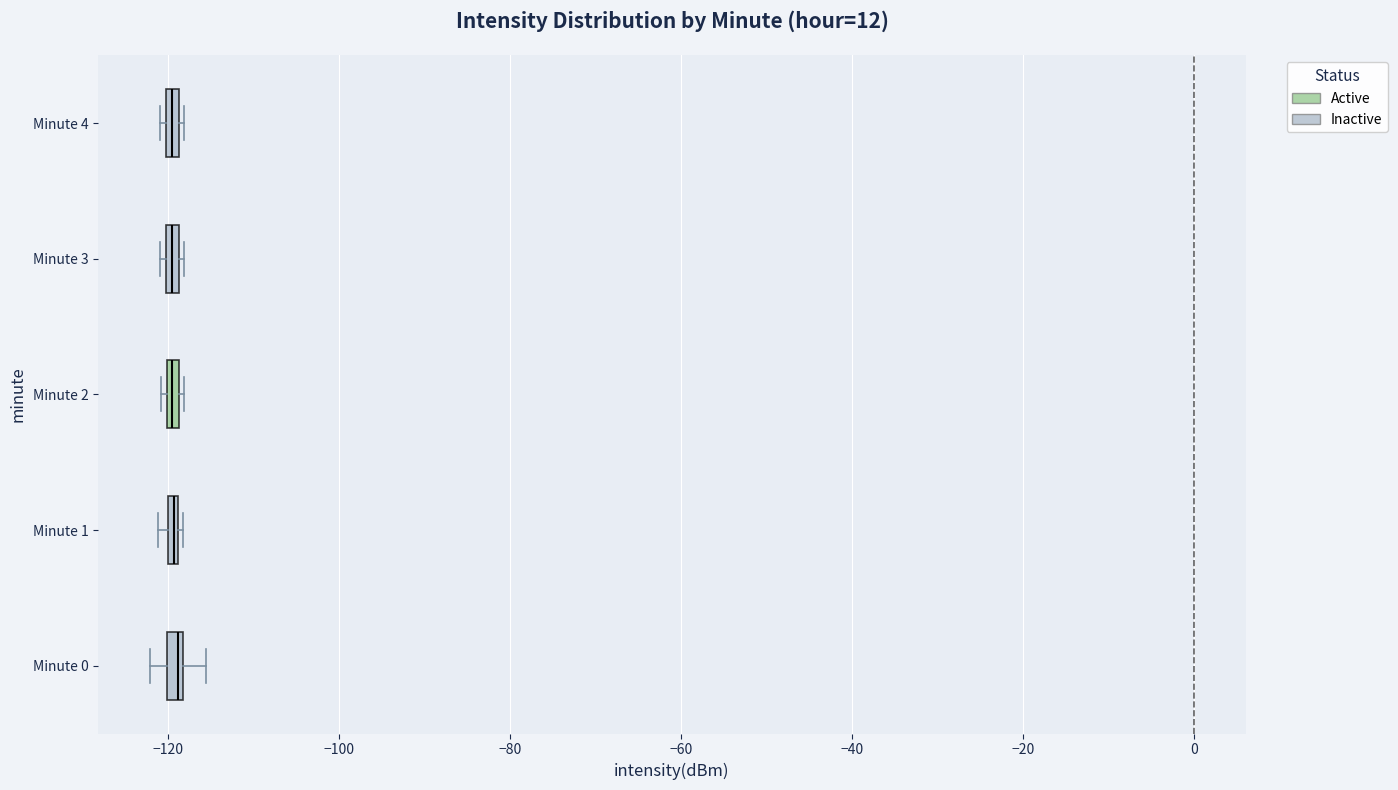

Where is the left edge of the box for Minute 1 on the x-axis? The values are not printed on the chart, so give them approximately, as read against the axis.

-120